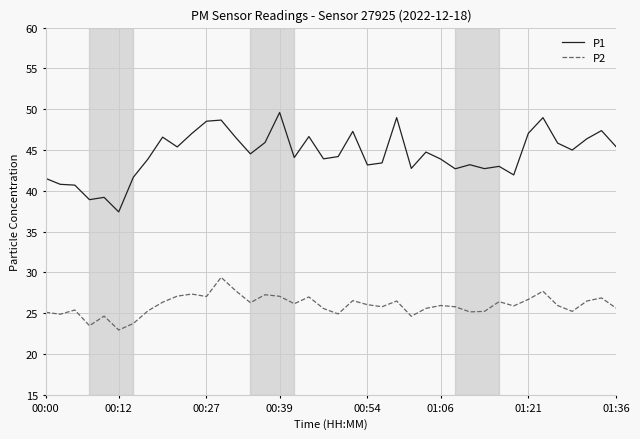

At how many categories does at least one series exceed 31?

40